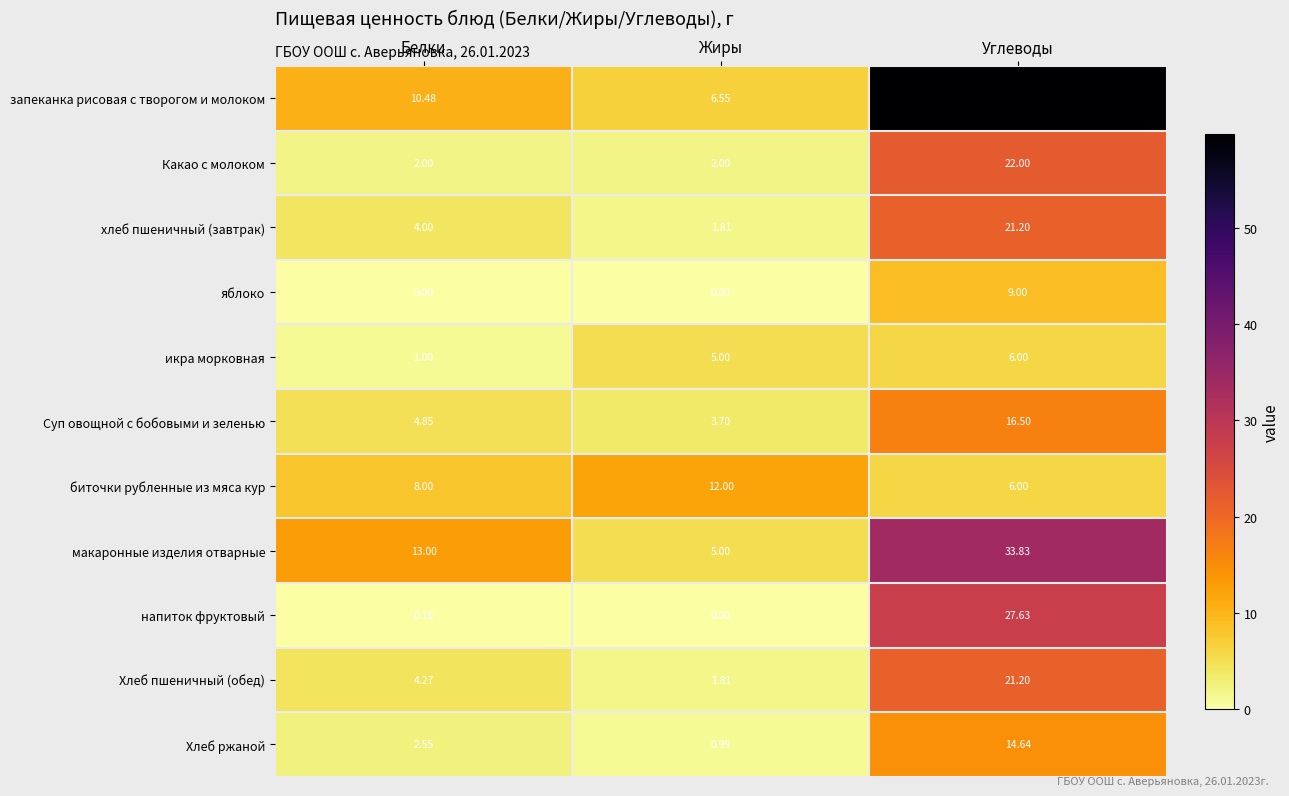

Rank the categories by макаронные изделия отварные value from highest to lowest.

Углеводы, Белки, Жиры